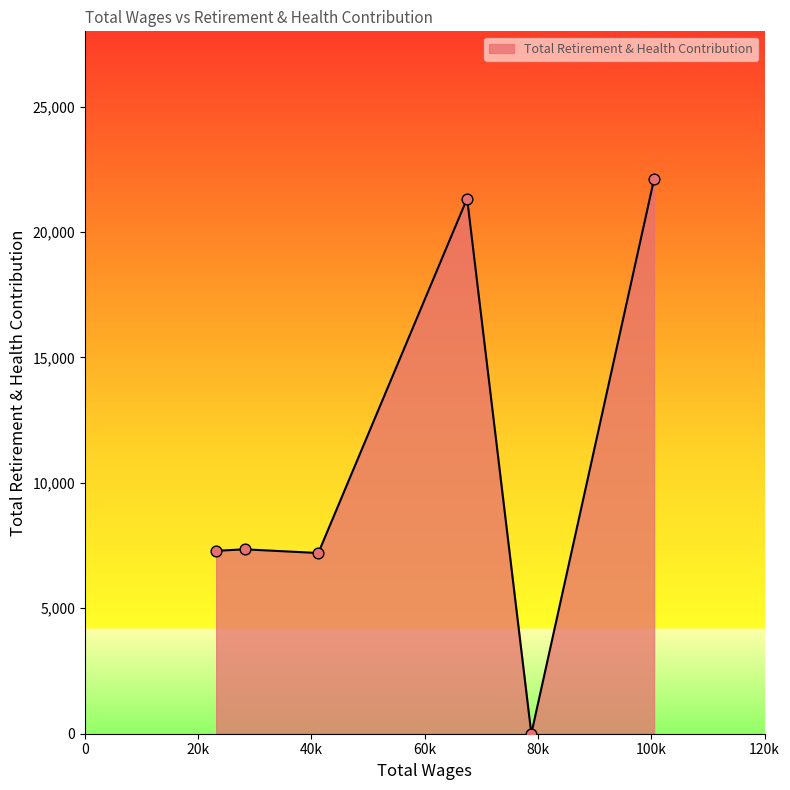

What is the average value?

10881